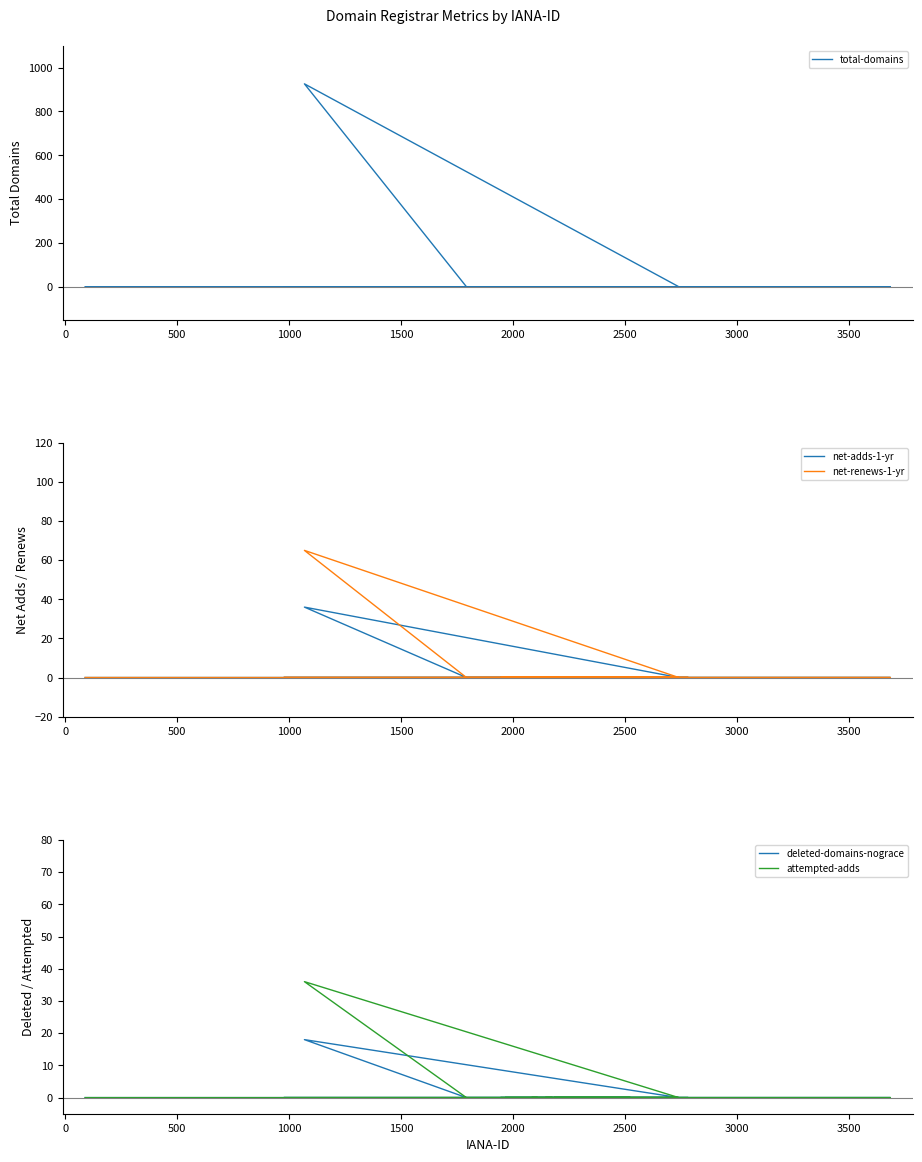

True or false: net-renews-1-yr and total-domains intersect in this chart.

False